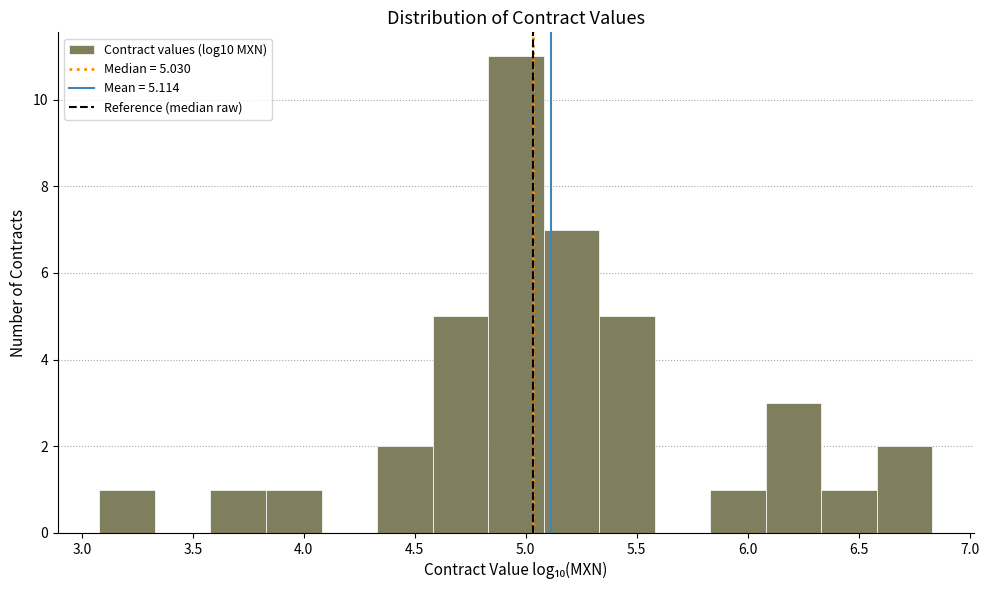

Which range on the x-axis has the tallest bar?

4.85 to 5.10